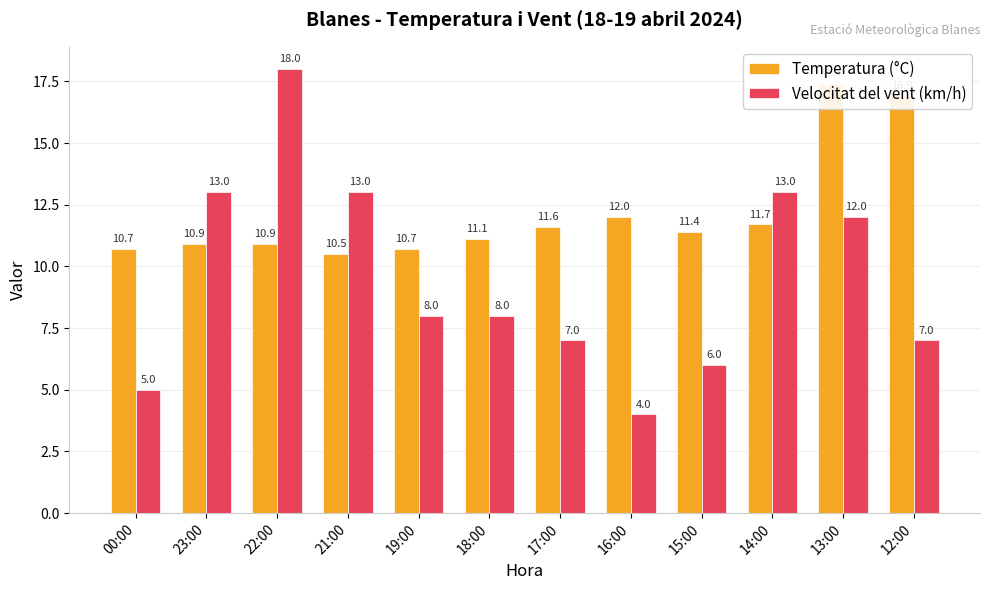

What value does the Velocitat del vent (km/h) series have at 16:00?

4.0